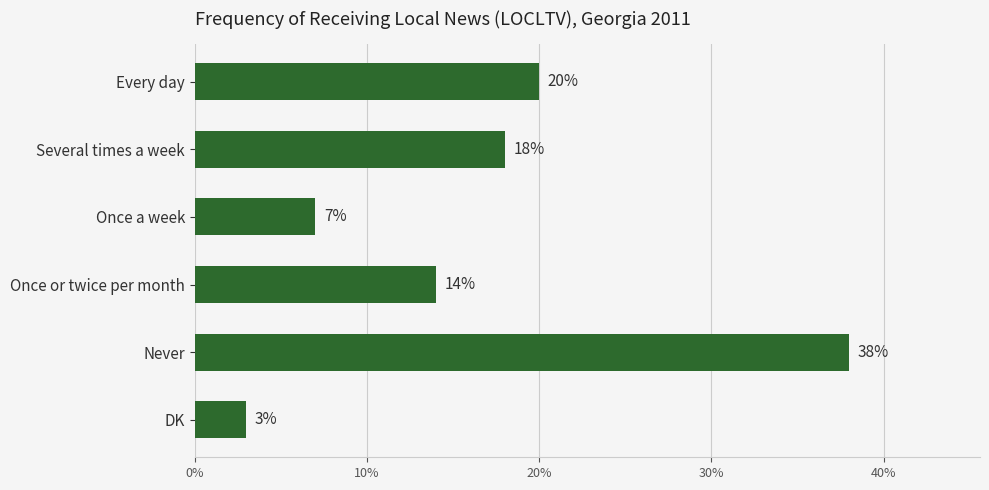

What is the ratio of the value at Never to the value at Several times a week?

2.1